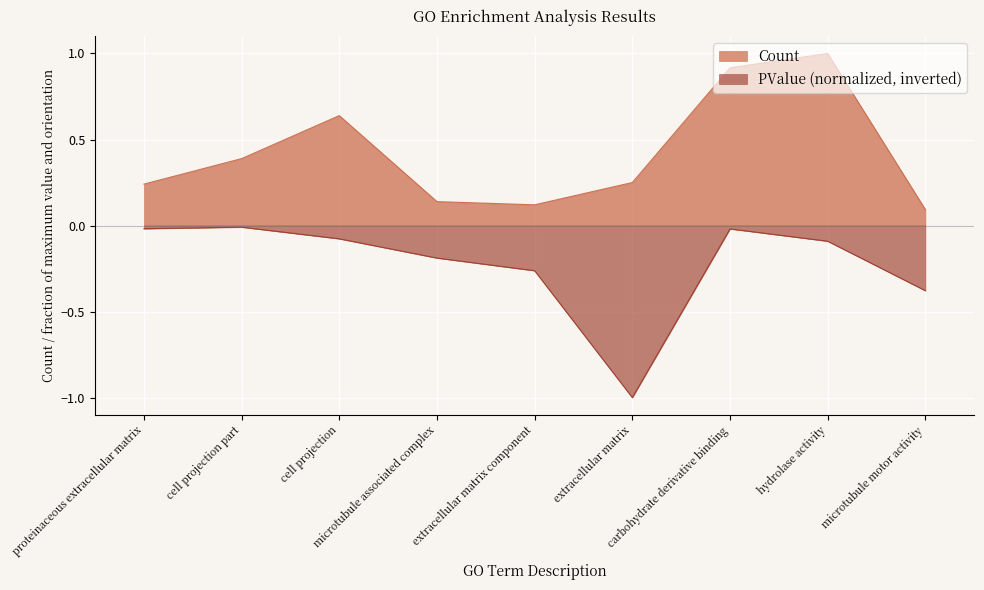

True or false: Count and PValue intersect in this chart.

False